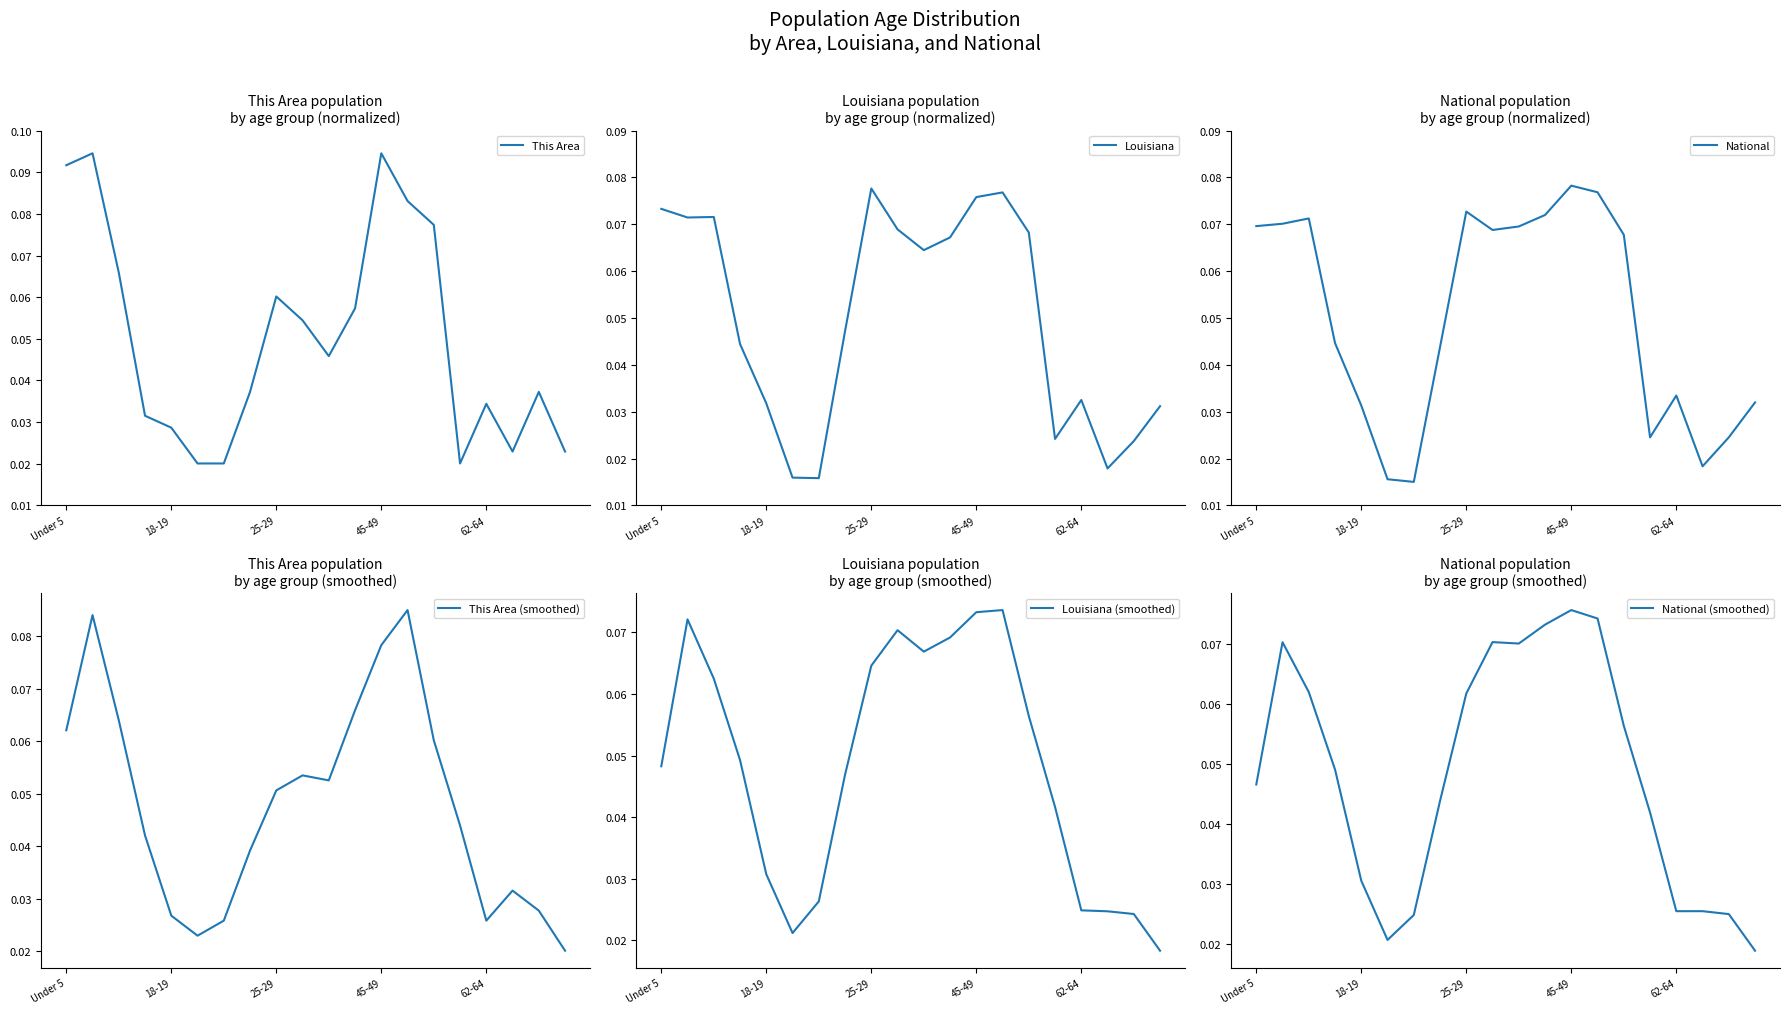

At how many categories does at least one series exceed 0?

20